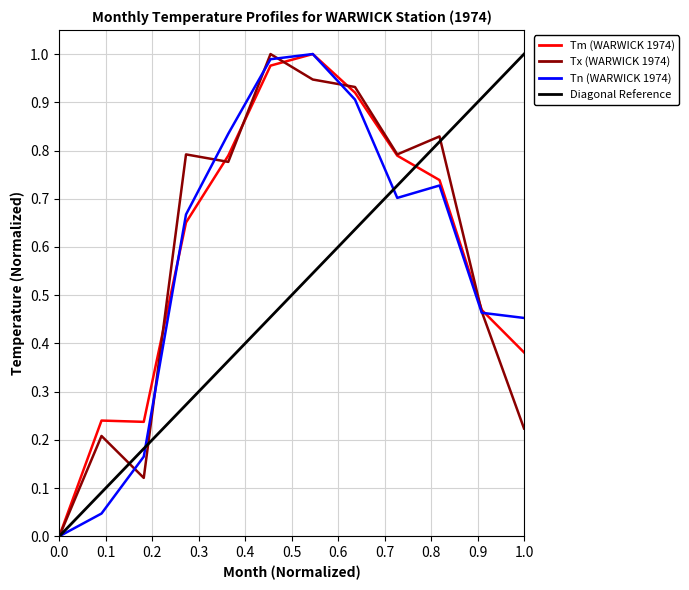

What is the sum of all Tn values?

7.0